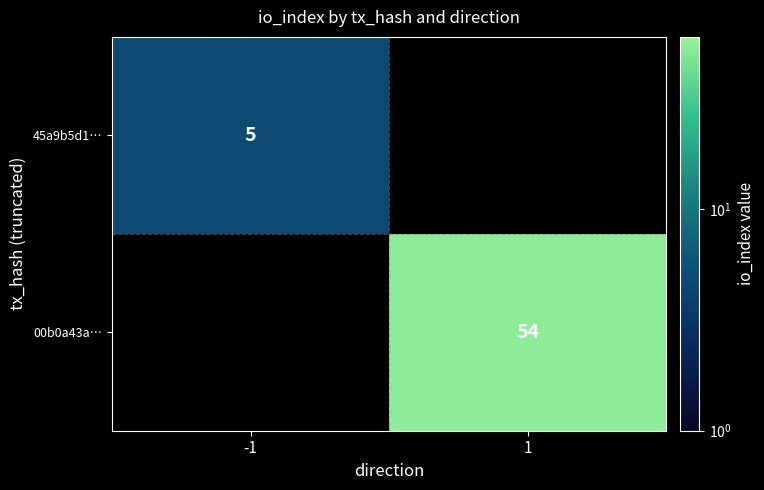

True or false: 00b0a43a… has a value of 54 at 1.

True